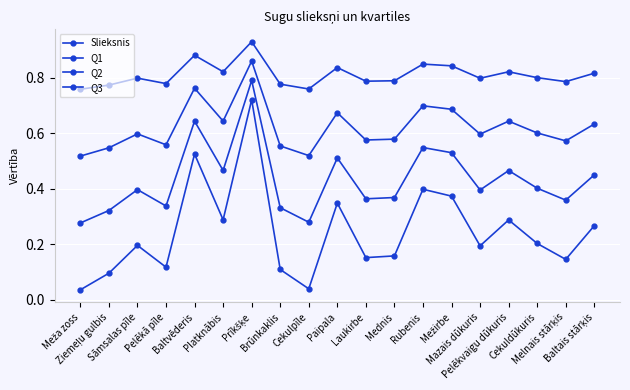

How many categories are shown in the chart?

19